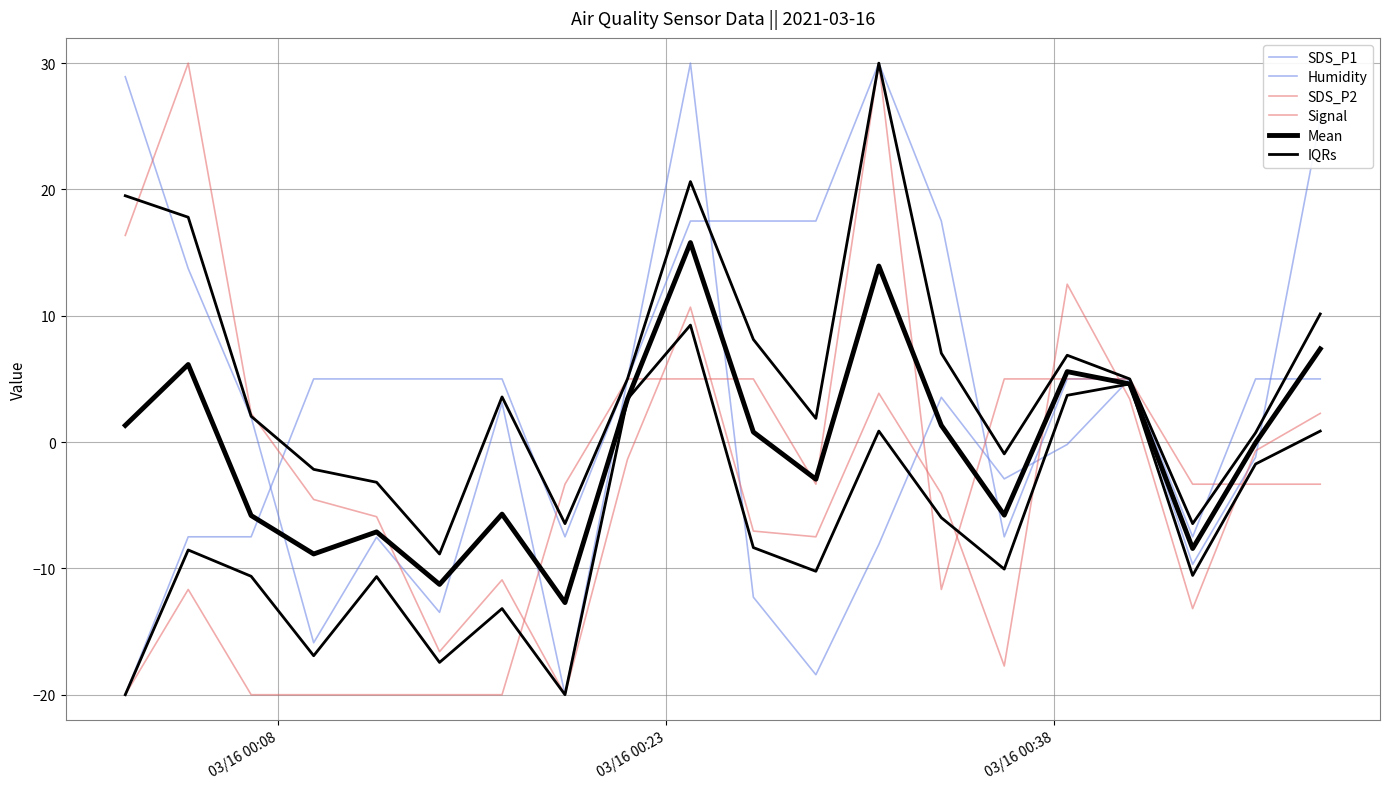

True or false: Humidity and IQRs intersect in this chart.

False